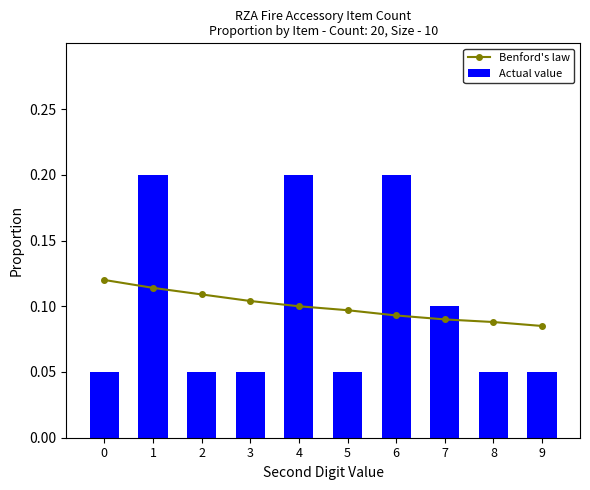

Which category has the highest value in the Actual value series?

1